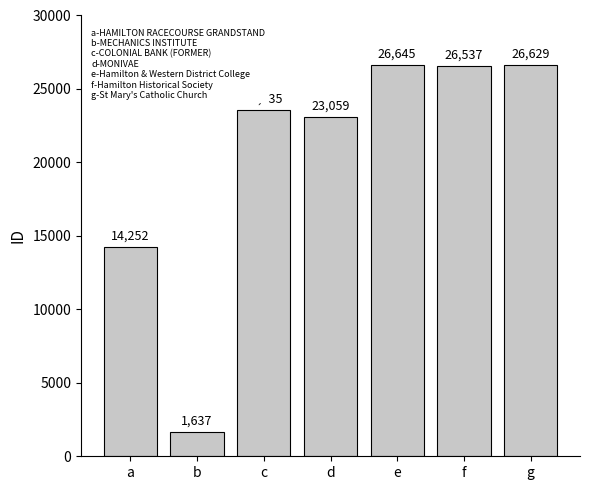

The value at d is 35557. True or false?

False